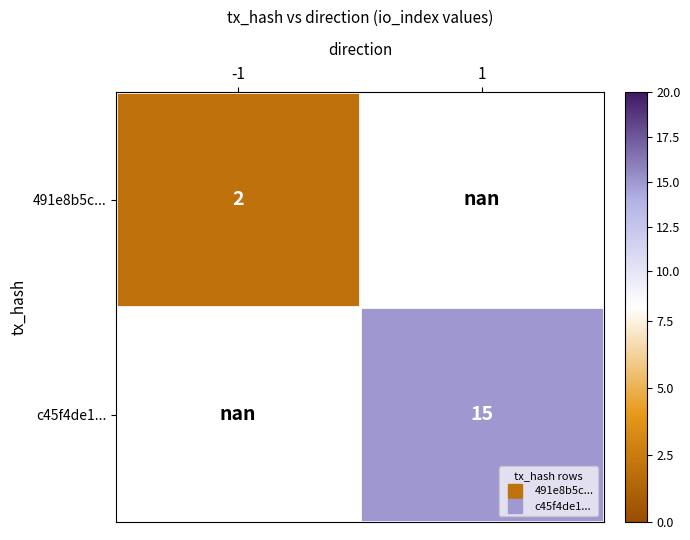

What is the minimum value shown in the chart?

2.0